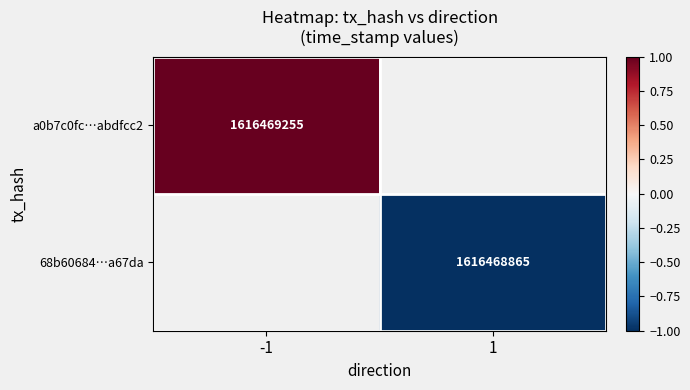

The 68b60684…a67da series shows 1616468865 at 1. True or false?

True